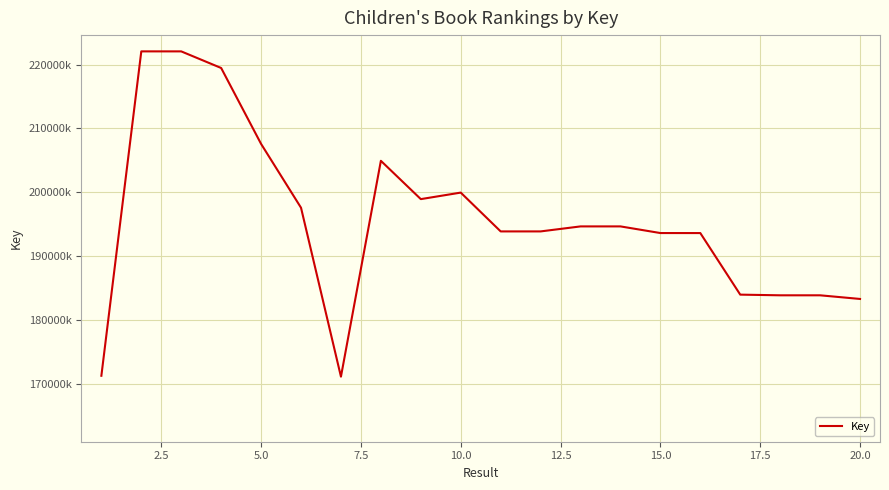

Does the chart display data point markers on the line(s)?

No